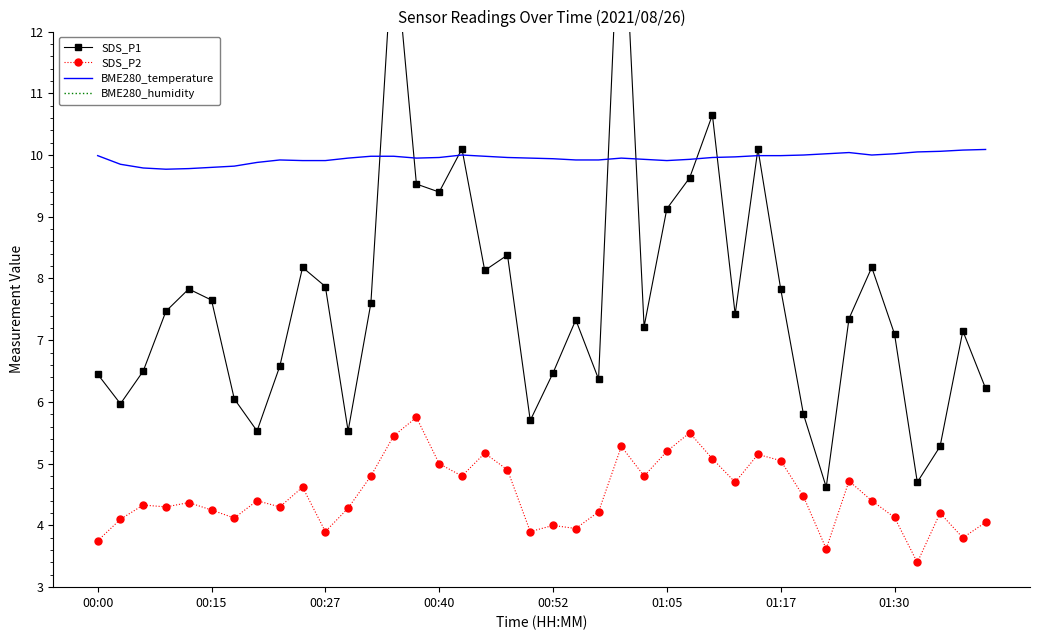

Reading left to right, extract all data points from this chart.

SDS_P1: 6.5	6.0	6.5	7.5	7.8	7.7	6.0	5.5	6.6	8.2	7.9	5.5	7.6	13.6	9.5	9.4	10.1	8.1	8.4	5.7	6.5	7.3	6.4	14.8	7.2	9.1	9.6	10.7	7.4	10.1	7.8	5.8	4.6	7.3	8.2	7.1	4.7	5.3	7.2	6.2
SDS_P2: 3.8	4.1	4.3	4.3	4.4	4.2	4.1	4.4	4.3	4.6	3.9	4.3	4.8	5.5	5.8	5.0	4.8	5.2	4.9	3.9	4.0	4.0	4.2	5.3	4.8	5.2	5.5	5.1	4.7	5.2	5.0	4.5	3.6	4.7	4.4	4.1	3.4	4.2	3.8	4.0
BME280_temperature: 10.0	9.8	9.8	9.8	9.8	9.8	9.8	9.9	9.9	9.9	9.9	9.9	10.0	10.0	9.9	10.0	10.0	10.0	10.0	9.9	9.9	9.9	9.9	9.9	9.9	9.9	9.9	10.0	10.0	10.0	10.0	10.0	10.0	10.0	10.0	10.0	10.1	10.1	10.1	10.1
BME280_humidity: 100.0	100.0	100.0	100.0	100.0	100.0	100.0	100.0	100.0	100.0	100.0	100.0	100.0	100.0	100.0	100.0	100.0	100.0	100.0	100.0	100.0	100.0	100.0	100.0	100.0	100.0	100.0	100.0	100.0	100.0	100.0	100.0	100.0	100.0	100.0	100.0	100.0	100.0	100.0	100.0